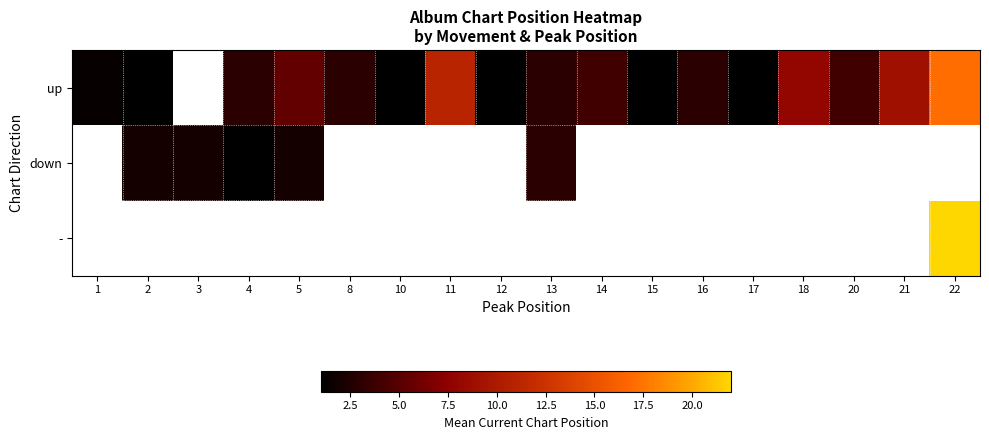

The up series shows 4.0 at 18. True or false?

False